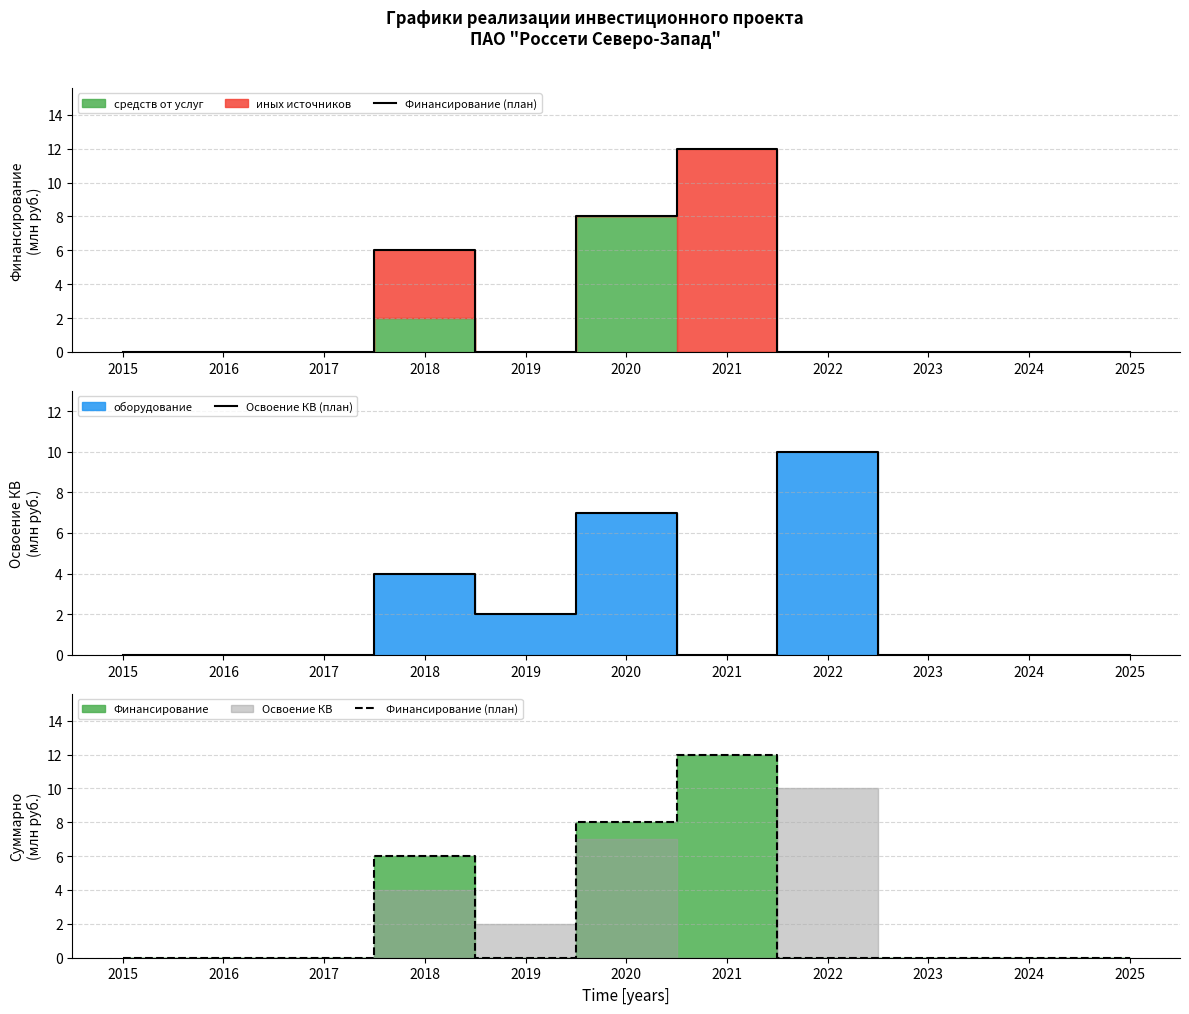

The Финансирование (план) series shows 12 at 2021. True or false?

True